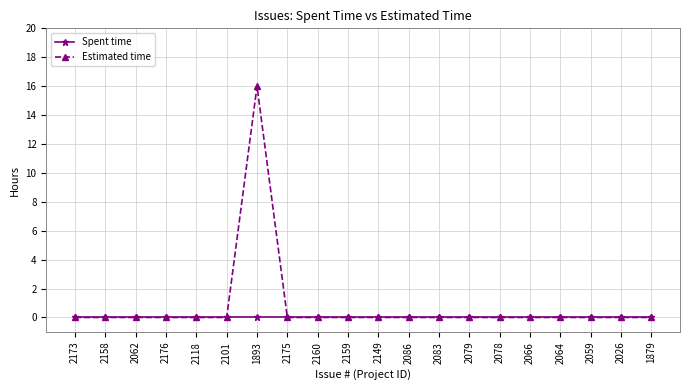

Which series has the largest total across all categories?

Estimated time